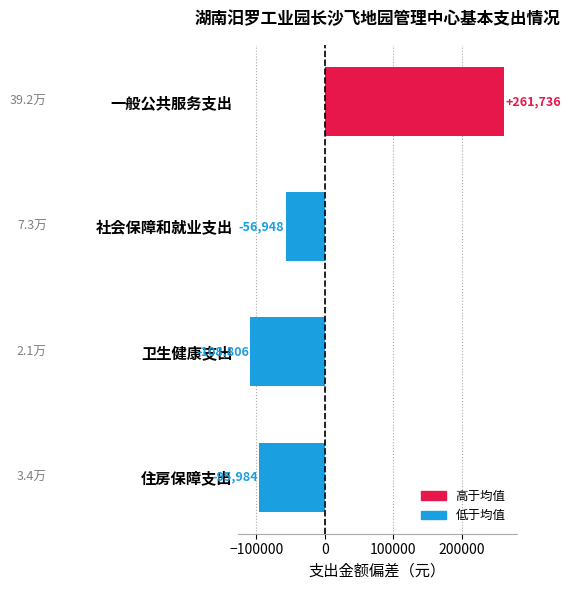

How many data points are above -56947?

1